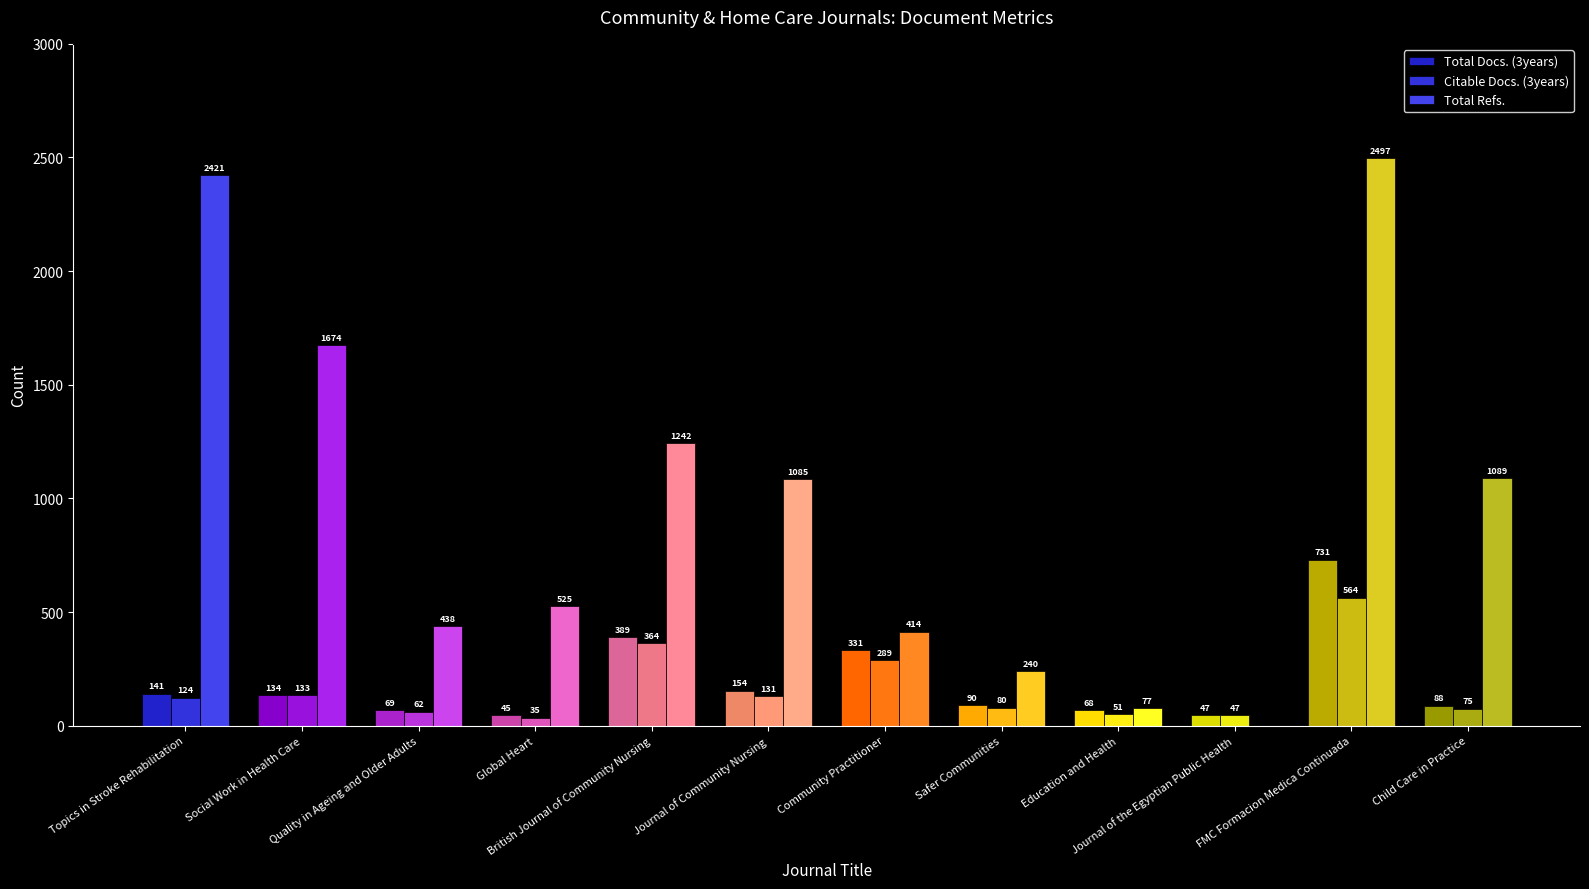

What is the total value across all series at Safer Communities?

410